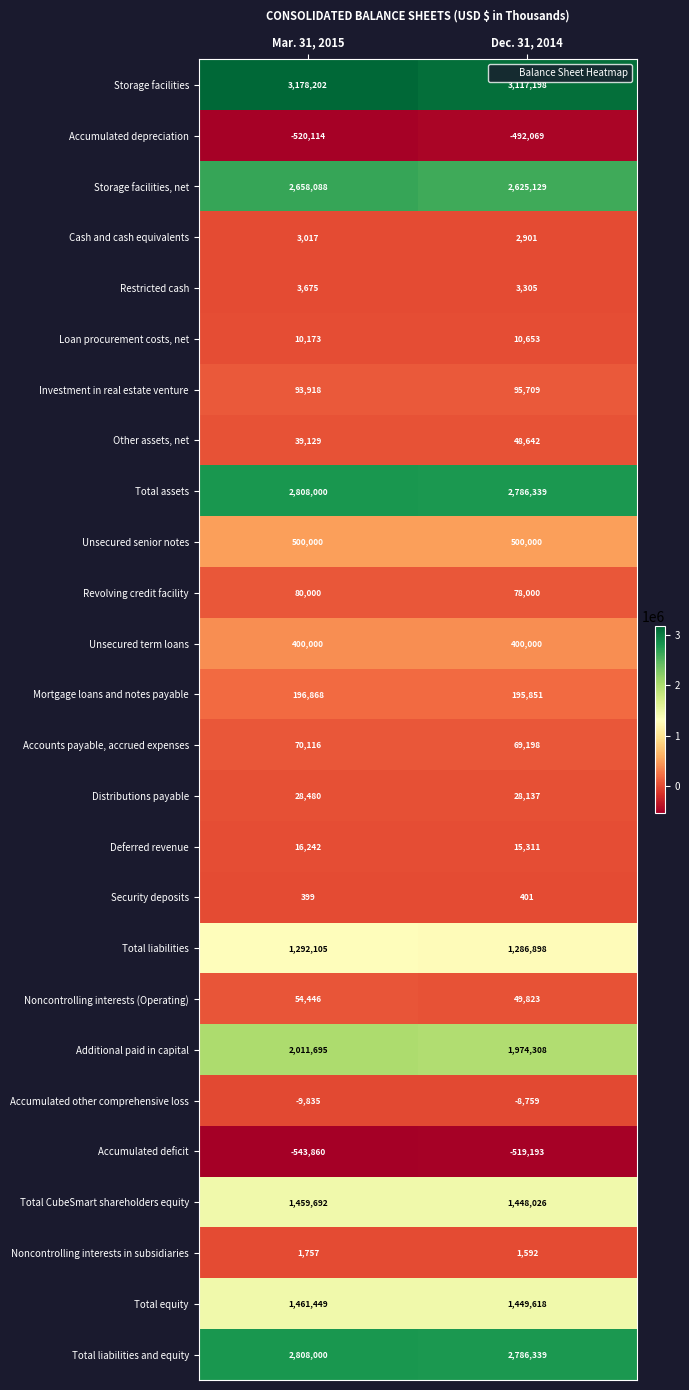

Which category has the highest value across all series?

Mar. 31, 2015